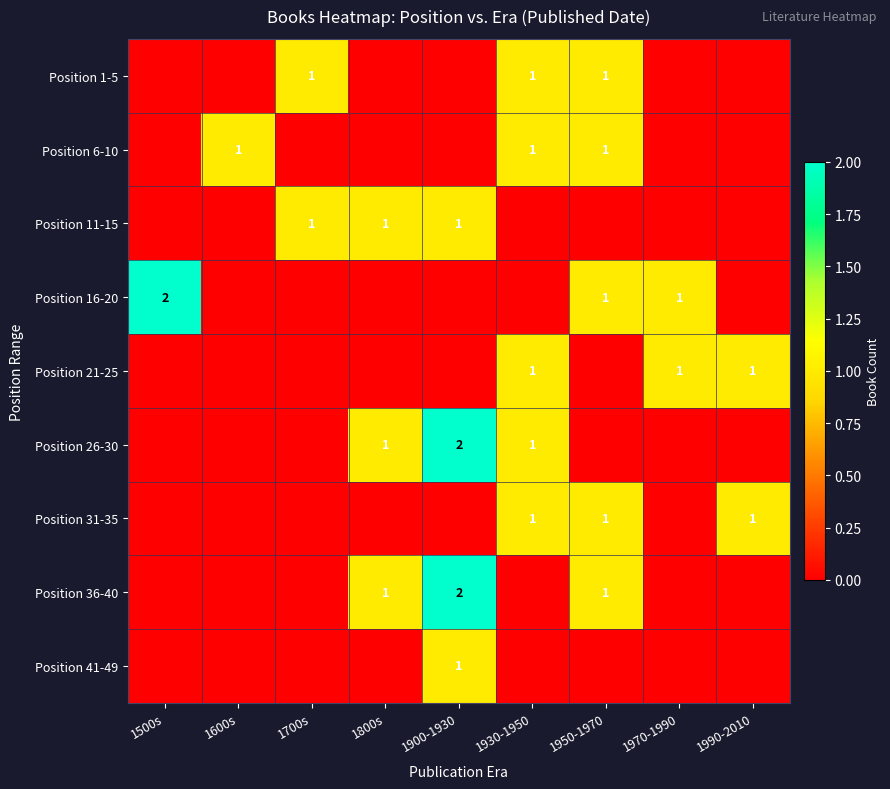

How many data points does each series have?

9